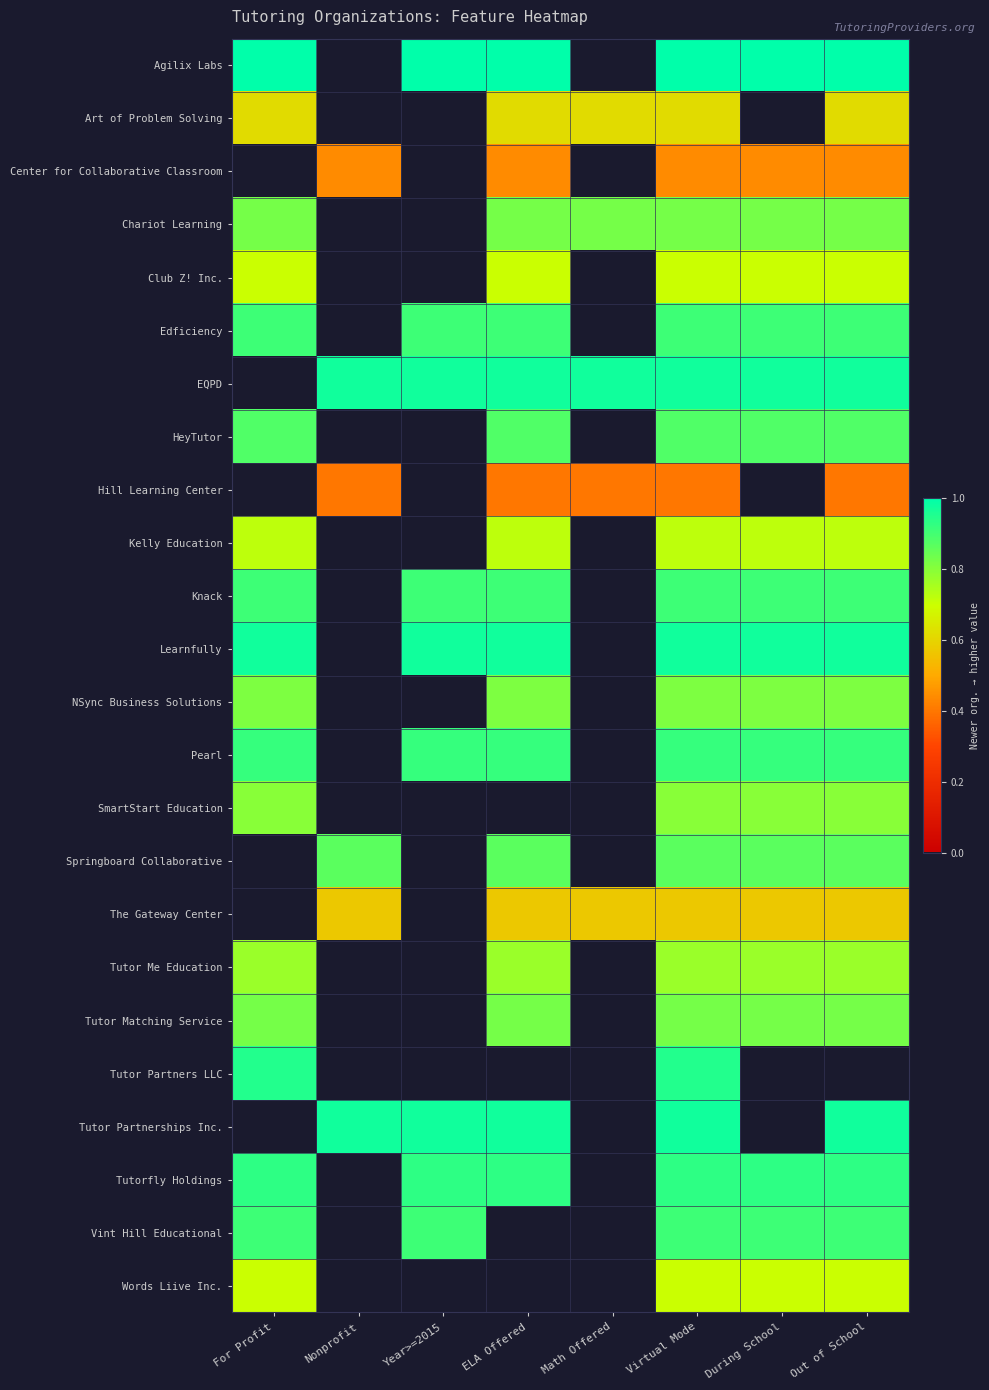

Reading right to left, transcribe all the data shown in this chart.

Agilix Labs: Out of School=1.0	During School=1.0	Virtual Mode=1.0	Math Offered=0.0	ELA Offered=1.0	Year>=2015=1.0	Nonprofit=0.0	For Profit=1.0
Art of Problem Solving: Out of School=0.6	During School=0.0	Virtual Mode=0.6	Math Offered=0.6	ELA Offered=0.6	Year>=2015=0.0	Nonprofit=0.0	For Profit=0.6
Center for Collaborative Classroom: Out of School=0.4	During School=0.4	Virtual Mode=0.4	Math Offered=0.0	ELA Offered=0.4	Year>=2015=0.0	Nonprofit=0.4	For Profit=0.0
Chariot Learning: Out of School=0.8	During School=0.8	Virtual Mode=0.8	Math Offered=0.8	ELA Offered=0.8	Year>=2015=0.0	Nonprofit=0.0	For Profit=0.8
Club Z! Inc.: Out of School=0.7	During School=0.7	Virtual Mode=0.7	Math Offered=0.0	ELA Offered=0.7	Year>=2015=0.0	Nonprofit=0.0	For Profit=0.7
Edficiency: Out of School=0.9	During School=0.9	Virtual Mode=0.9	Math Offered=0.0	ELA Offered=0.9	Year>=2015=0.9	Nonprofit=0.0	For Profit=0.9
EQPD: Out of School=1.0	During School=1.0	Virtual Mode=1.0	Math Offered=1.0	ELA Offered=1.0	Year>=2015=1.0	Nonprofit=1.0	For Profit=0.0
HeyTutor: Out of School=0.9	During School=0.9	Virtual Mode=0.9	Math Offered=0.0	ELA Offered=0.9	Year>=2015=0.0	Nonprofit=0.0	For Profit=0.9
Hill Learning Center: Out of School=0.4	During School=0.0	Virtual Mode=0.4	Math Offered=0.4	ELA Offered=0.4	Year>=2015=0.0	Nonprofit=0.4	For Profit=0.0
Kelly Education: Out of School=0.7	During School=0.7	Virtual Mode=0.7	Math Offered=0.0	ELA Offered=0.7	Year>=2015=0.0	Nonprofit=0.0	For Profit=0.7
Knack: Out of School=0.9	During School=0.9	Virtual Mode=0.9	Math Offered=0.0	ELA Offered=0.9	Year>=2015=0.9	Nonprofit=0.0	For Profit=0.9
Learnfully: Out of School=1.0	During School=1.0	Virtual Mode=1.0	Math Offered=0.0	ELA Offered=1.0	Year>=2015=1.0	Nonprofit=0.0	For Profit=1.0
NSync Business Solutions: Out of School=0.8	During School=0.8	Virtual Mode=0.8	Math Offered=0.0	ELA Offered=0.8	Year>=2015=0.0	Nonprofit=0.0	For Profit=0.8
Pearl: Out of School=0.9	During School=0.9	Virtual Mode=0.9	Math Offered=0.0	ELA Offered=0.9	Year>=2015=0.9	Nonprofit=0.0	For Profit=0.9
SmartStart Education: Out of School=0.8	During School=0.8	Virtual Mode=0.8	Math Offered=0.0	ELA Offered=0.0	Year>=2015=0.0	Nonprofit=0.0	For Profit=0.8
Springboard Collaborative: Out of School=0.9	During School=0.9	Virtual Mode=0.9	Math Offered=0.0	ELA Offered=0.9	Year>=2015=0.0	Nonprofit=0.9	For Profit=0.0
The Gateway Center: Out of School=0.6	During School=0.6	Virtual Mode=0.6	Math Offered=0.6	ELA Offered=0.6	Year>=2015=0.0	Nonprofit=0.6	For Profit=0.0
Tutor Me Education: Out of School=0.8	During School=0.8	Virtual Mode=0.8	Math Offered=0.0	ELA Offered=0.8	Year>=2015=0.0	Nonprofit=0.0	For Profit=0.8
Tutor Matching Service: Out of School=0.8	During School=0.8	Virtual Mode=0.8	Math Offered=0.0	ELA Offered=0.8	Year>=2015=0.0	Nonprofit=0.0	For Profit=0.8
Tutor Partners LLC: Out of School=0.0	During School=0.0	Virtual Mode=0.9	Math Offered=0.0	ELA Offered=0.0	Year>=2015=0.0	Nonprofit=0.0	For Profit=0.9
Tutor Partnerships Inc.: Out of School=1.0	During School=0.0	Virtual Mode=1.0	Math Offered=0.0	ELA Offered=1.0	Year>=2015=1.0	Nonprofit=1.0	For Profit=0.0
Tutorfly Holdings: Out of School=0.9	During School=0.9	Virtual Mode=0.9	Math Offered=0.0	ELA Offered=0.9	Year>=2015=0.9	Nonprofit=0.0	For Profit=0.9
Vint Hill Educational: Out of School=0.9	During School=0.9	Virtual Mode=0.9	Math Offered=0.0	ELA Offered=0.0	Year>=2015=0.9	Nonprofit=0.0	For Profit=0.9
Words Liive Inc.: Out of School=0.7	During School=0.7	Virtual Mode=0.7	Math Offered=0.0	ELA Offered=0.0	Year>=2015=0.0	Nonprofit=0.0	For Profit=0.7